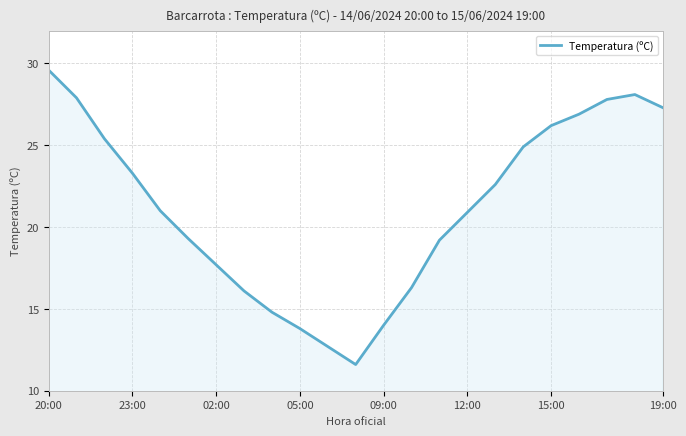

True or false: the data has more than 0 interior local peaks.

True